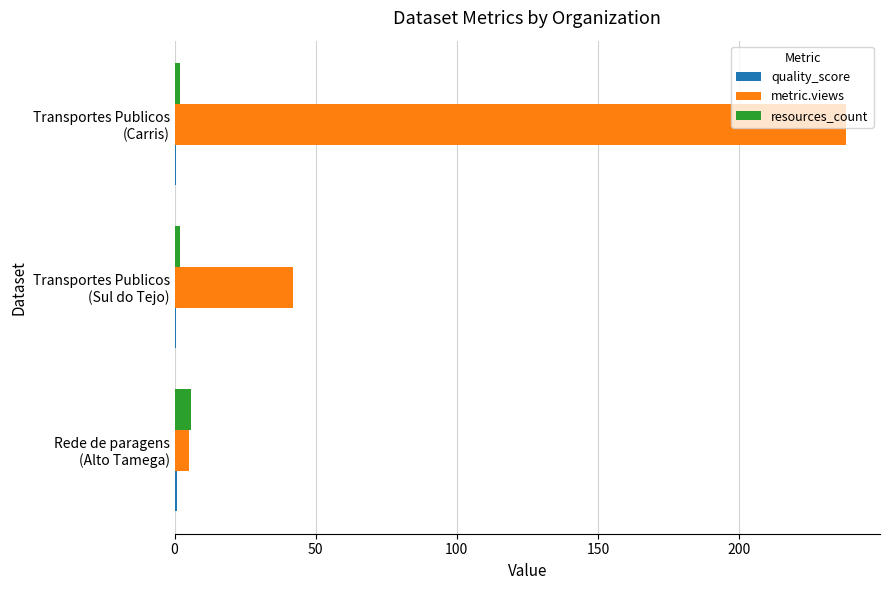

What is the maximum value shown in the chart?

238.0